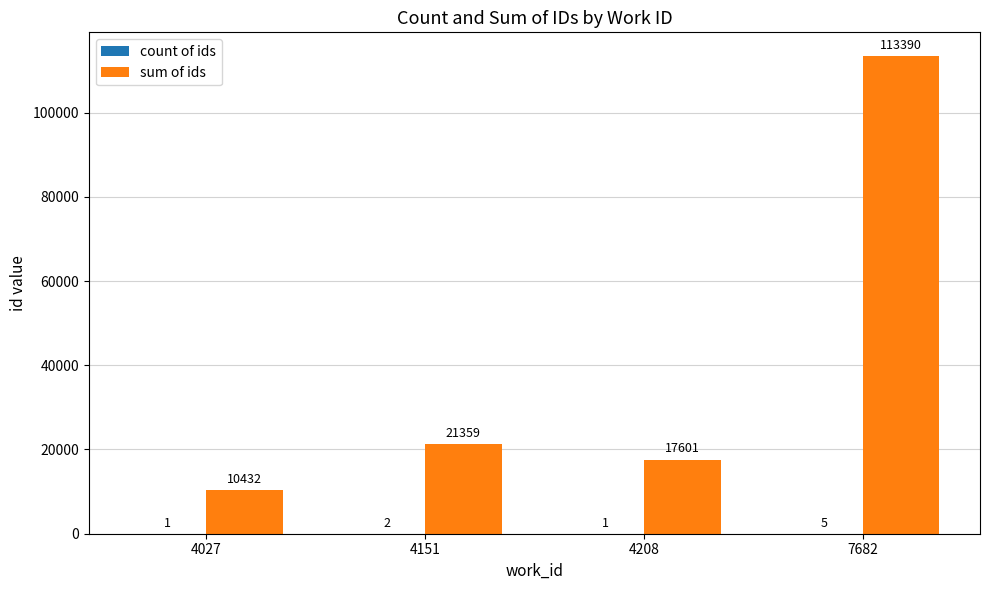

How many groups of bars are there?

4